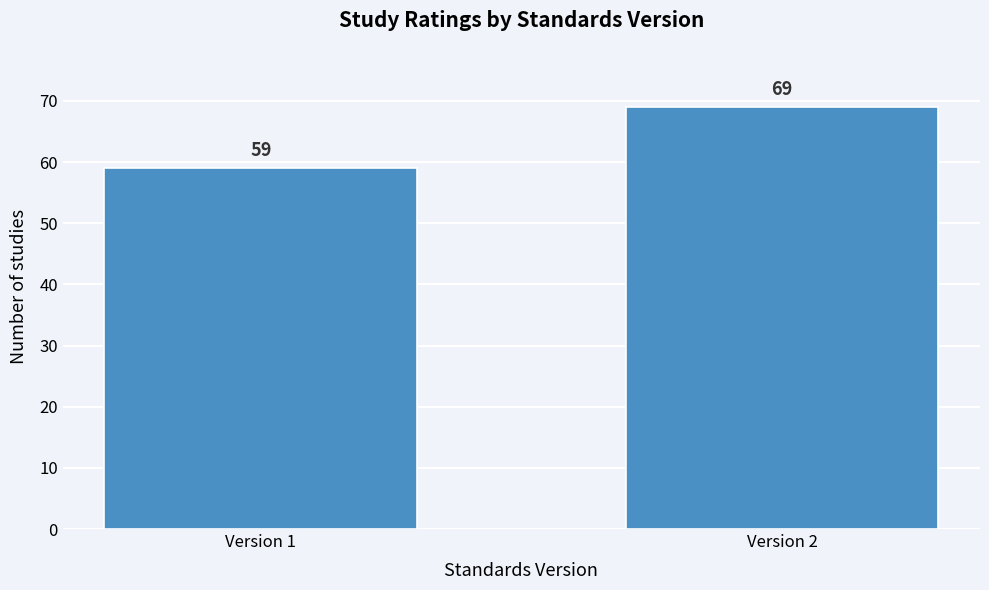

Reading left to right, transcribe all the data shown in this chart.

59	69